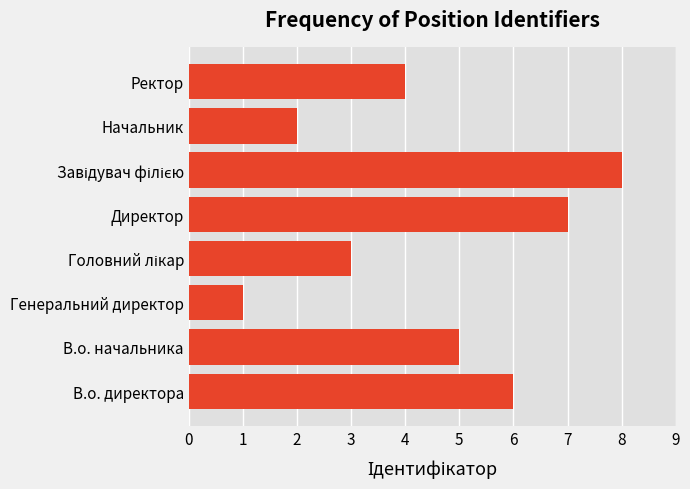

Approximately how many times larger is the value at В.о. директора compared to Директор?

0.9